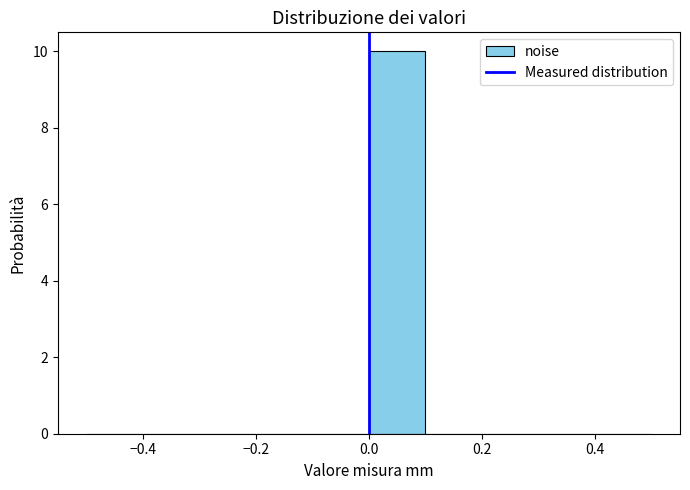

Reading left to right, transcribe this chart: for each bar, give the range it covers on the x-axis and its height. The values are not printed on the chart, so give them approximately, as read against the axis.

-0.5 to -0.4: 0
-0.4 to -0.3: 0
-0.3 to -0.2: 0
-0.2 to -0.1: 0
-0.1 to 0.0: 0
0.0 to 0.1: 10
0.1 to 0.2: 0
0.2 to 0.3: 0
0.3 to 0.4: 0
0.4 to 0.5: 0